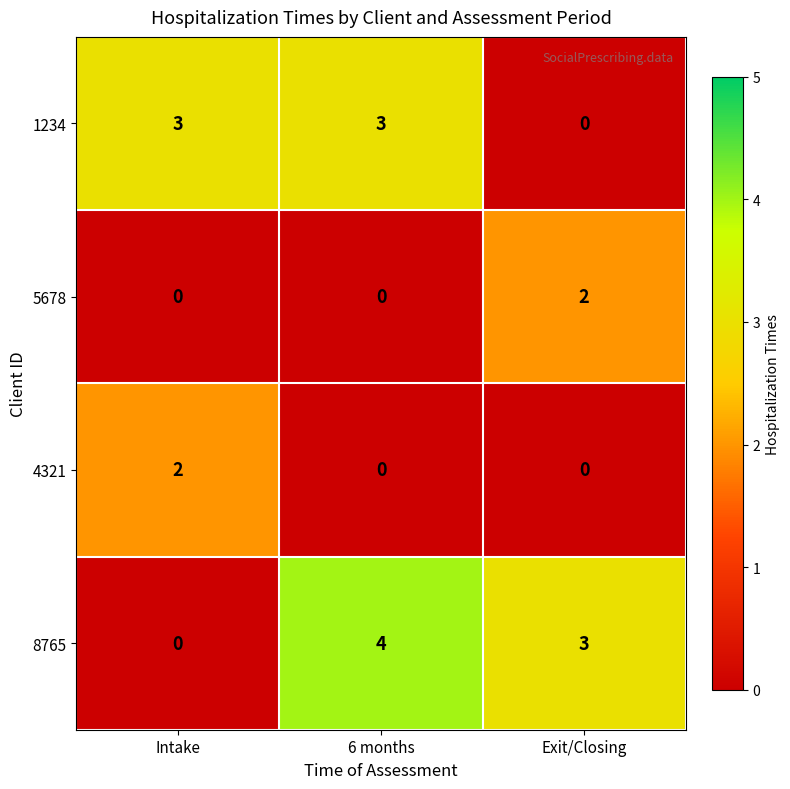

Which series has the largest range (max minus min)?

8765